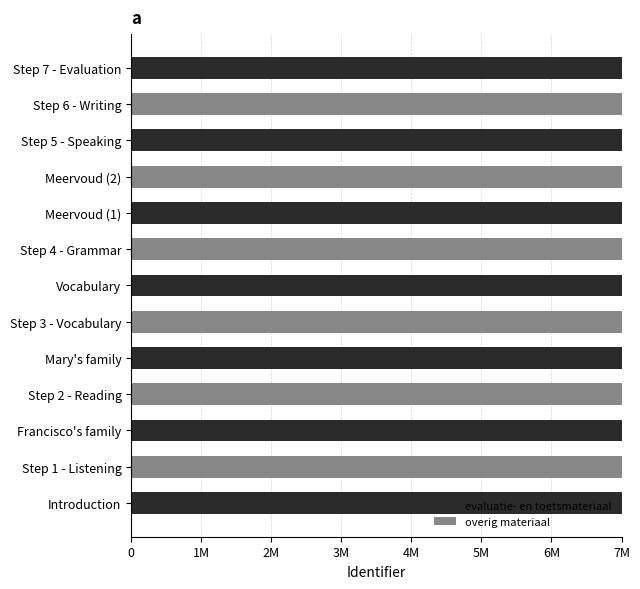

Between Step 5 - Speaking and Step 2 - Reading, which is larger?

Step 5 - Speaking